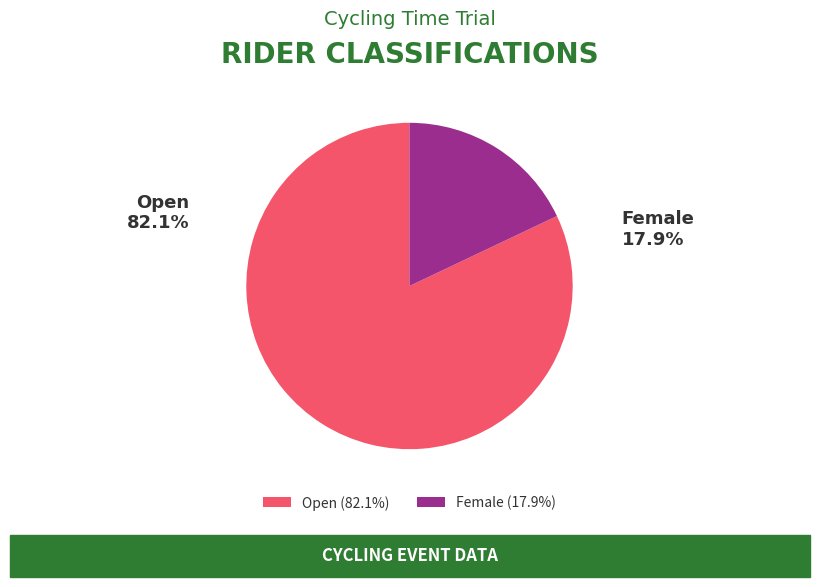

Rank the categories by value from highest to lowest.

Open, Female